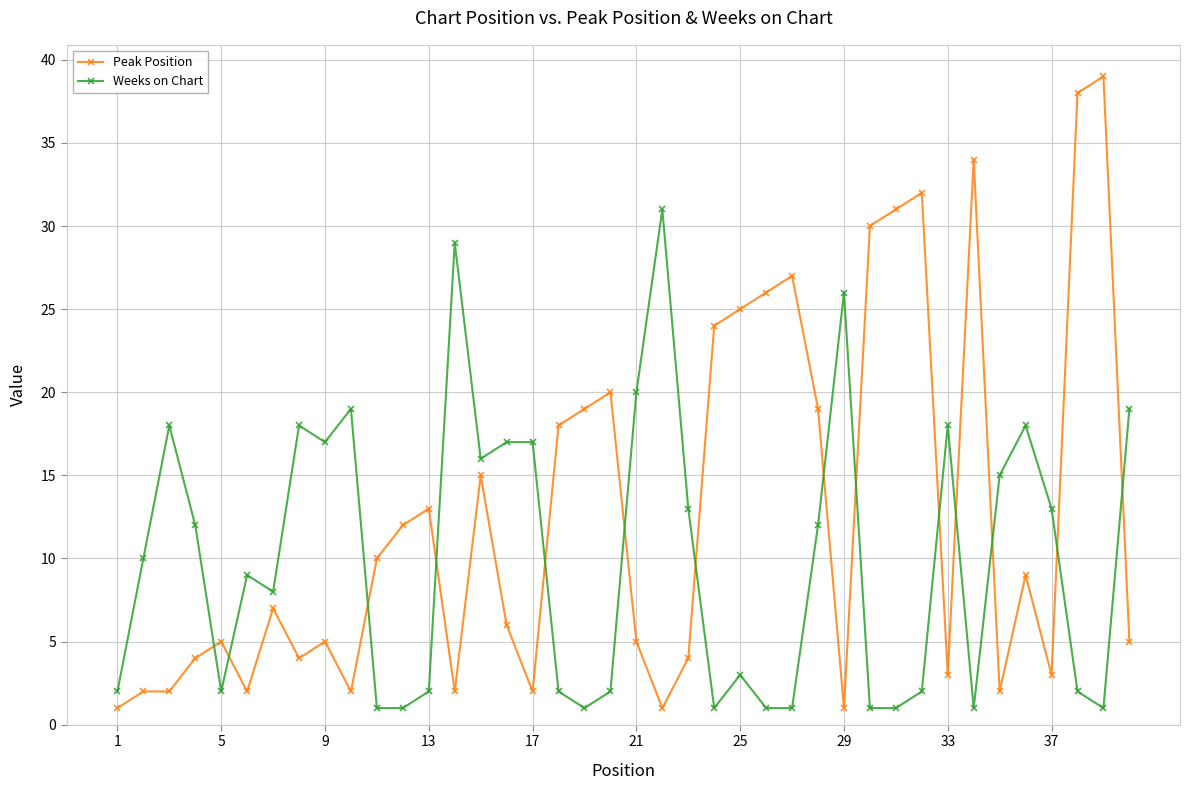

What are all the series names shown in the legend?

Peak Position, Weeks on Chart